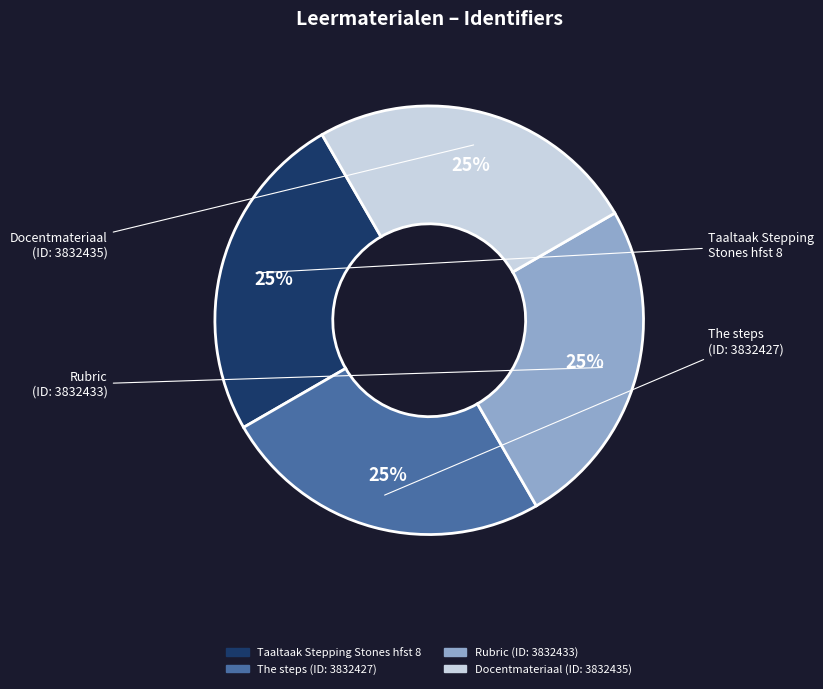

Is there any slice that represents more than half of the pie?

No